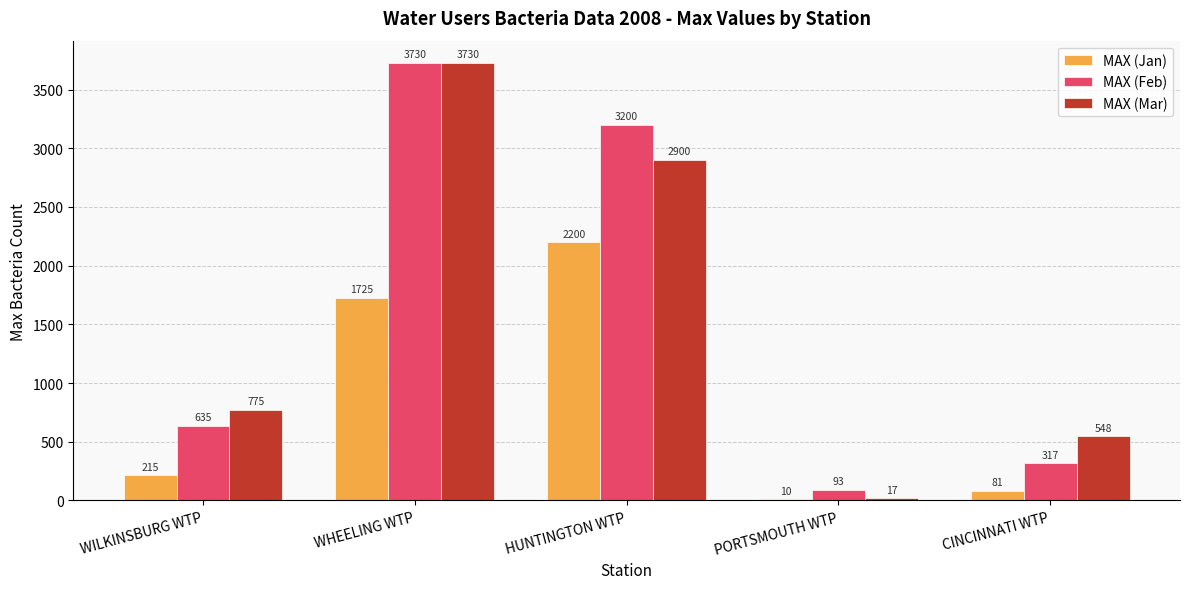

What is the greatest value displayed?

3730